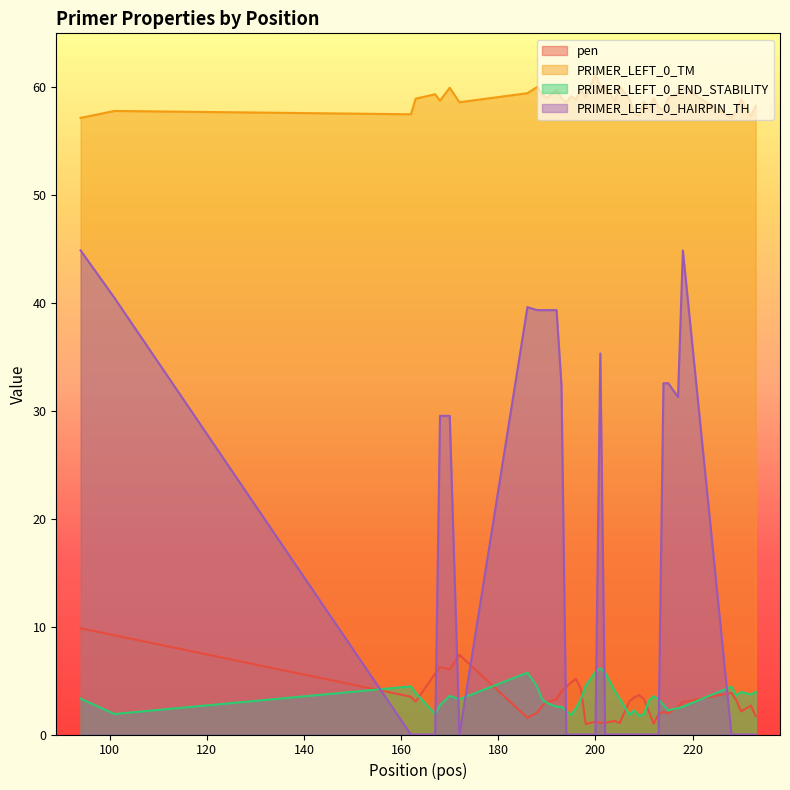

In PRIMER_LEFT_0_HAIRPIN_TH, how many points are higher than both neighbors (excluding endpoints)?

3